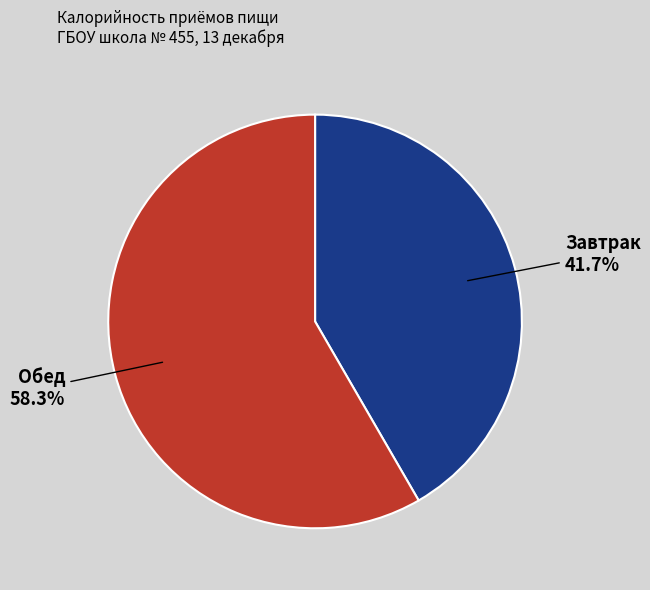

Count the number of slices in the pie.

2